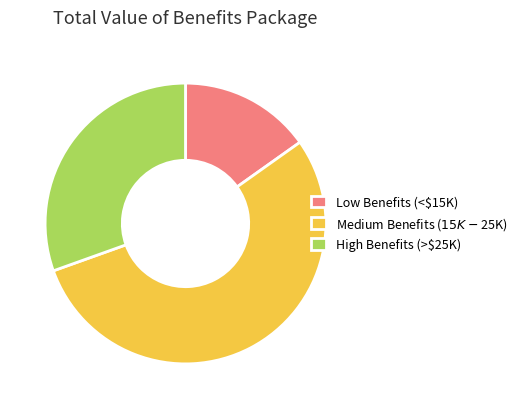

How many segments does this pie chart have?

3